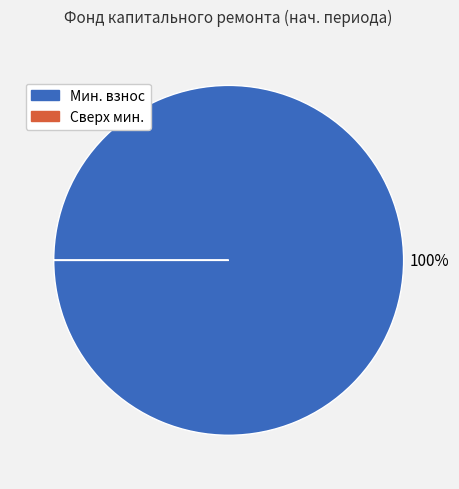

Is there a majority slice in this chart?

Yes